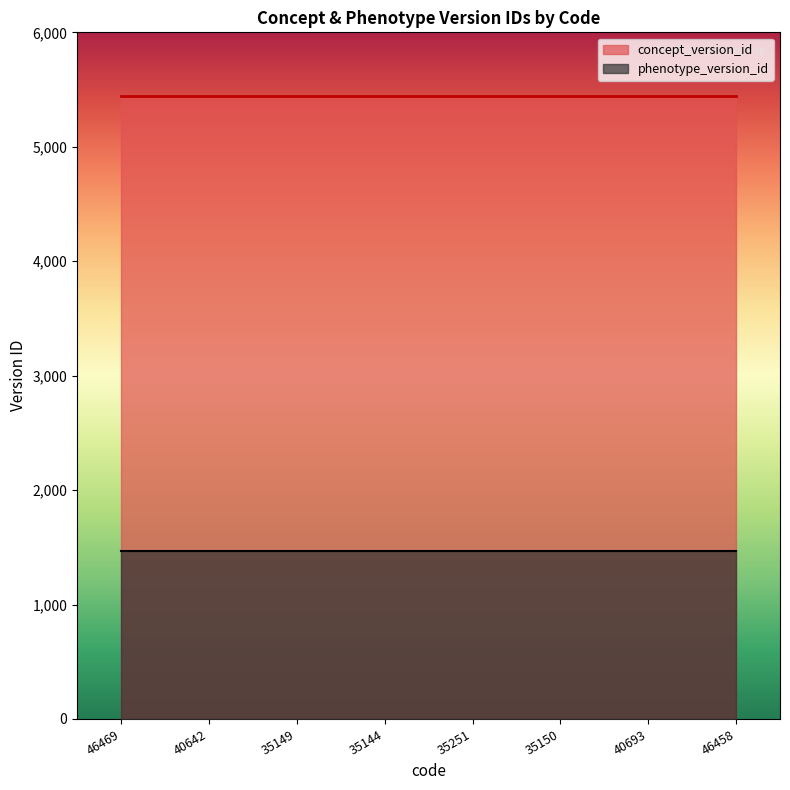

What is the sum of all concept_version_id values?

43568